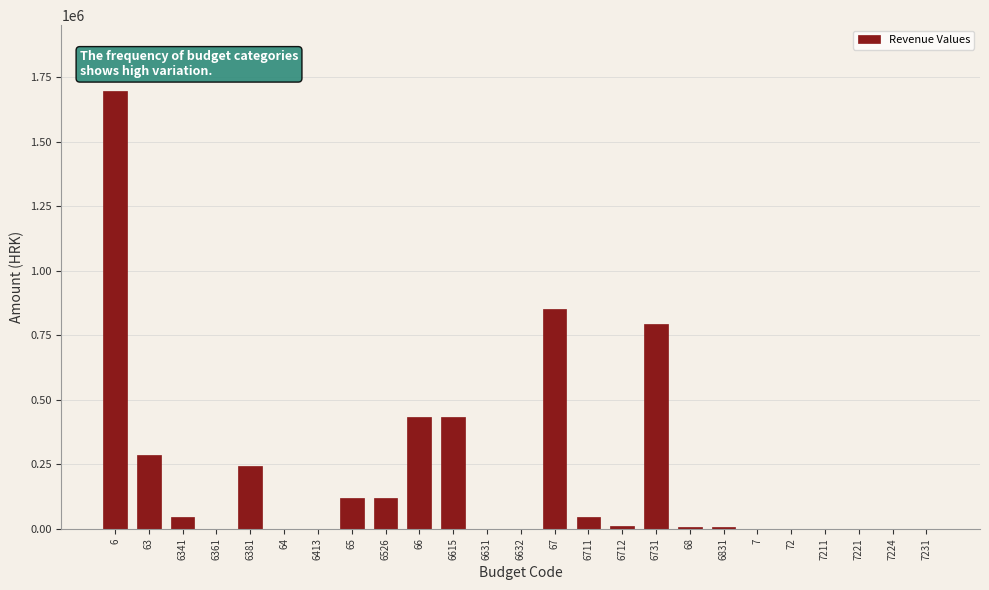

Is it true that the value at 66 is 608357.1?

False